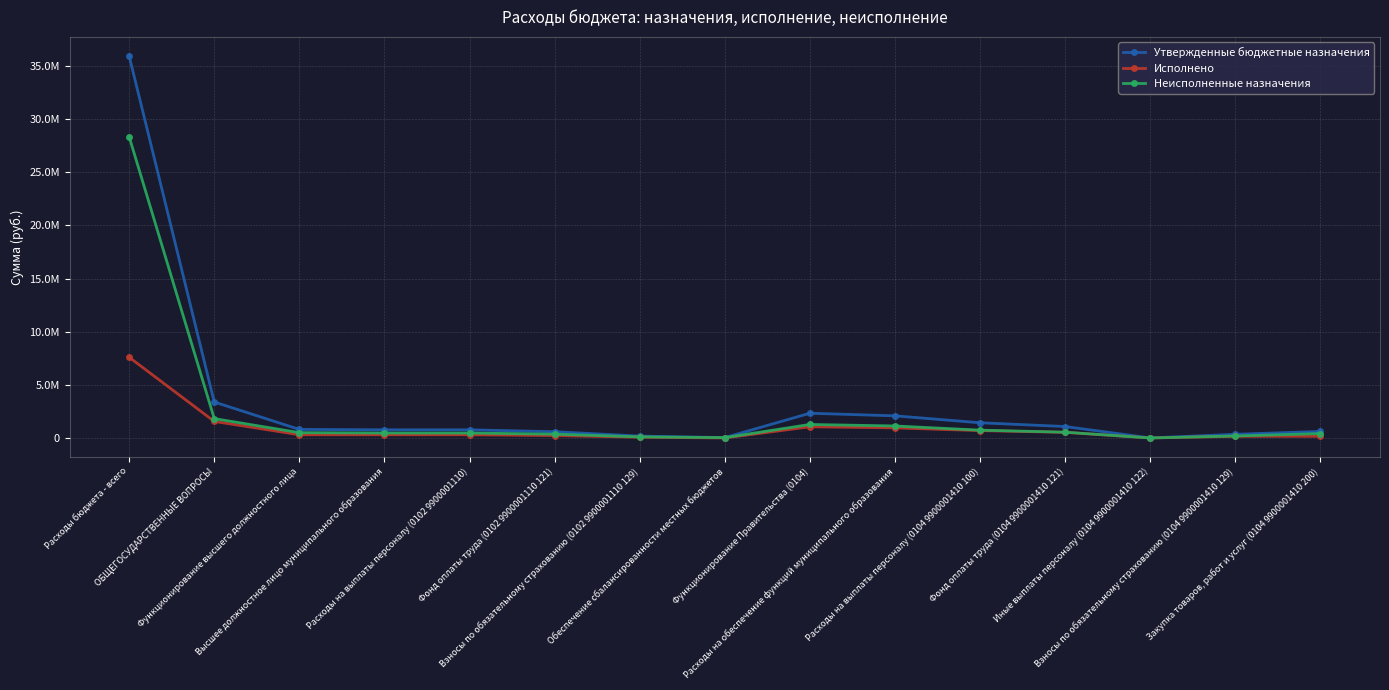

Where is the first local minimum for Неисполненные назначения?

Обеспечение сбалансированности местных бюджетов